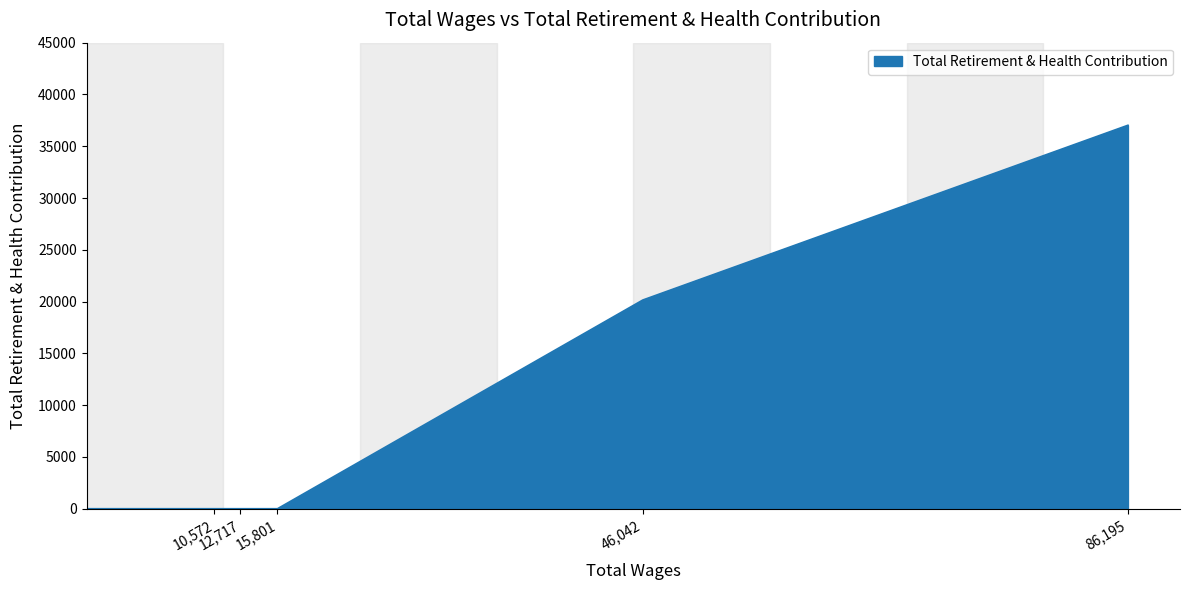

What is the sum of all values?

57179